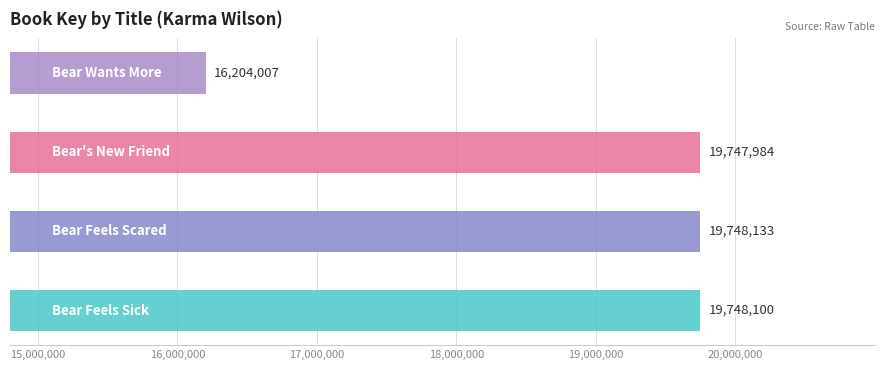

Where is the data nearest to the value 17976070?

Bear's New Friend